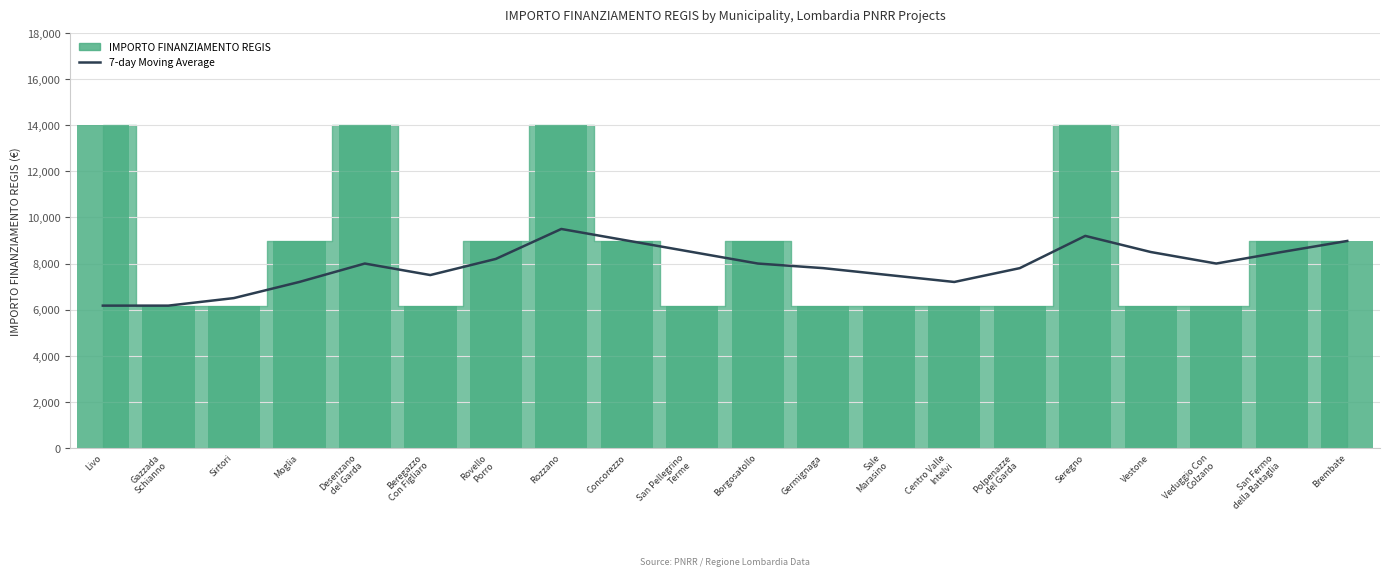

Reading left to right, transcribe all the data shown in this chart.

Livo=6173.2	Gazzada
Schianno=6173.2	Sirtori=6500.0	Moglia=7200.0	Desenzano
del Garda=8000.0	Beregazzo
Con Figliaro=7500.0	Rovello
Porro=8200.0	Rozzano=9500.0	Concorezzo=9000.0	San Pellegrino
Terme=8500.0	Borgosatollo=8000.0	Germignaga=7800.0	Sale
Marasino=7500.0	Centro Valle
Intelvi=7200.0	Polpenazze
del Garda=7800.0	Seregno=9200.0	Vestone=8500.0	Veduggio Con
Colzano=8000.0	San Fermo
della Battaglia=8500.0	Brembate=8979.2